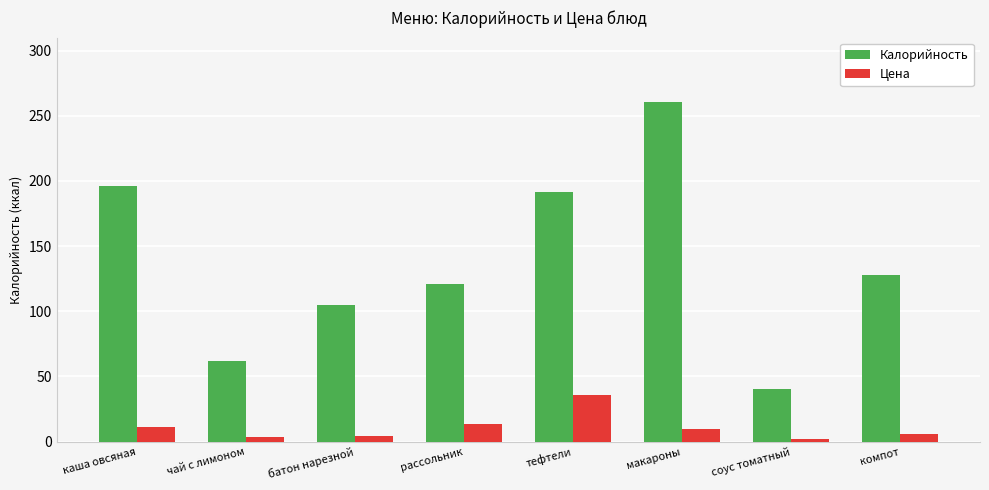

What is the minimum value shown in the chart?

1.9